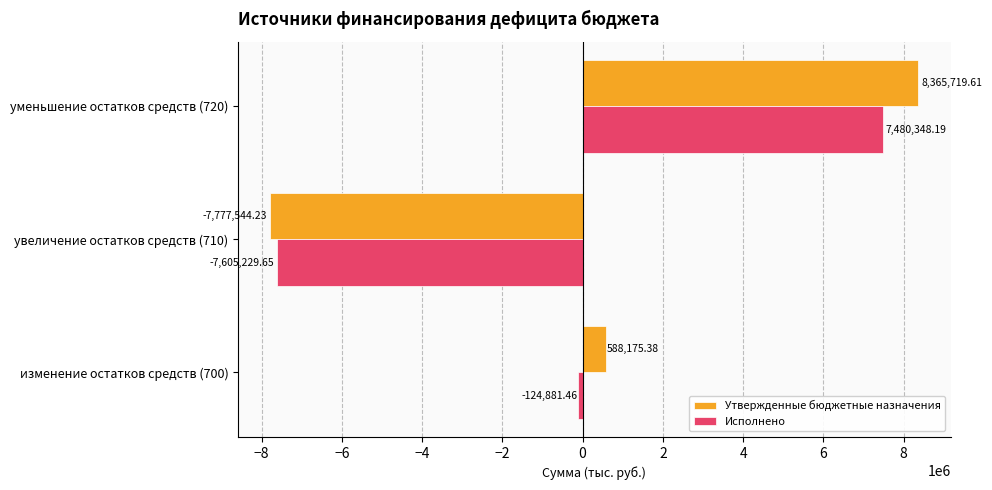

How many data points in Исполнено are above -124881?

1